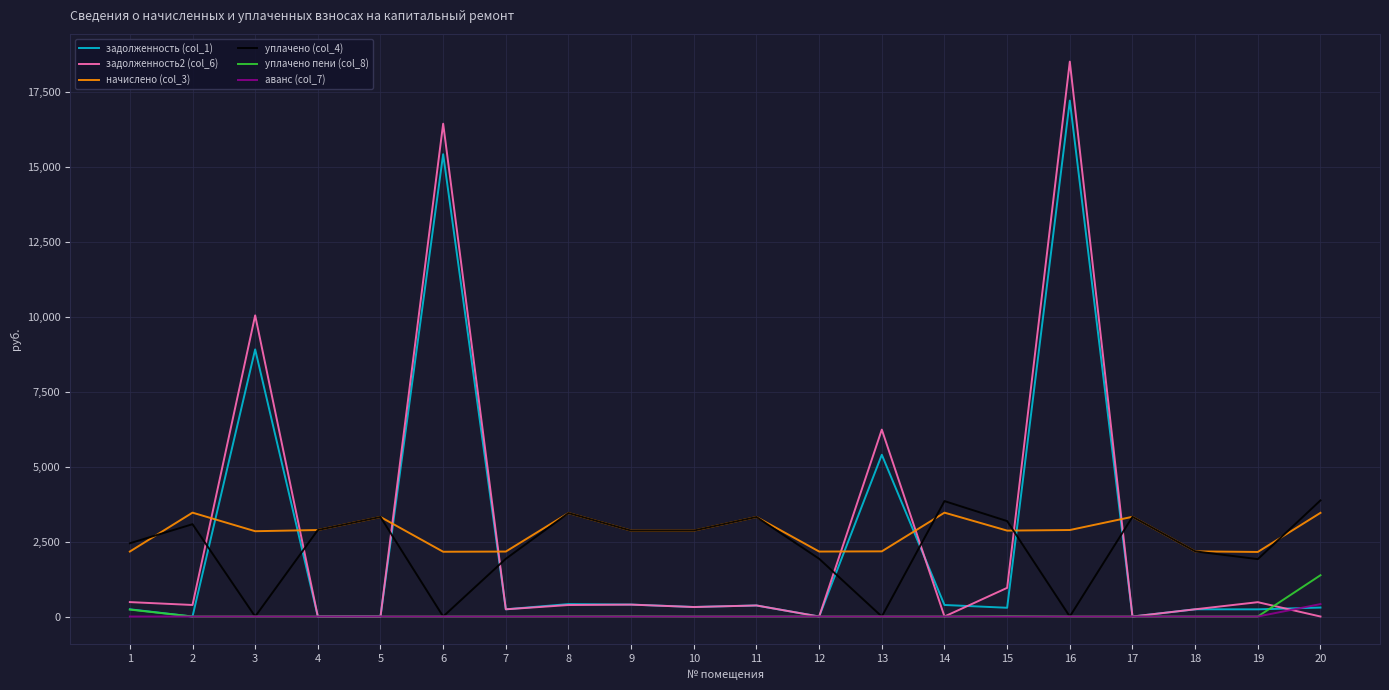

Is the value of задолженность (col_1) at 4 greater than the value of уплачено (col_4) at 19?

No